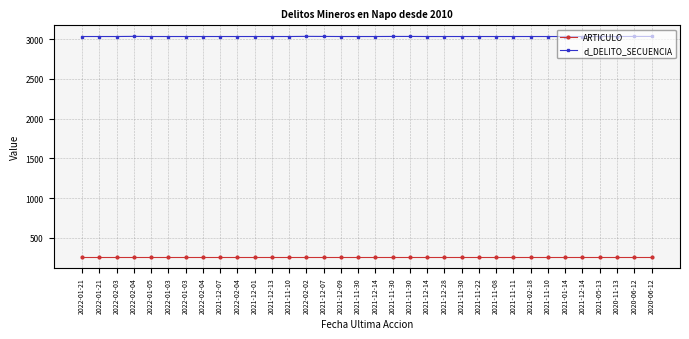

Is it true that ARTICULO equals 157 at 2022-02-02?

False